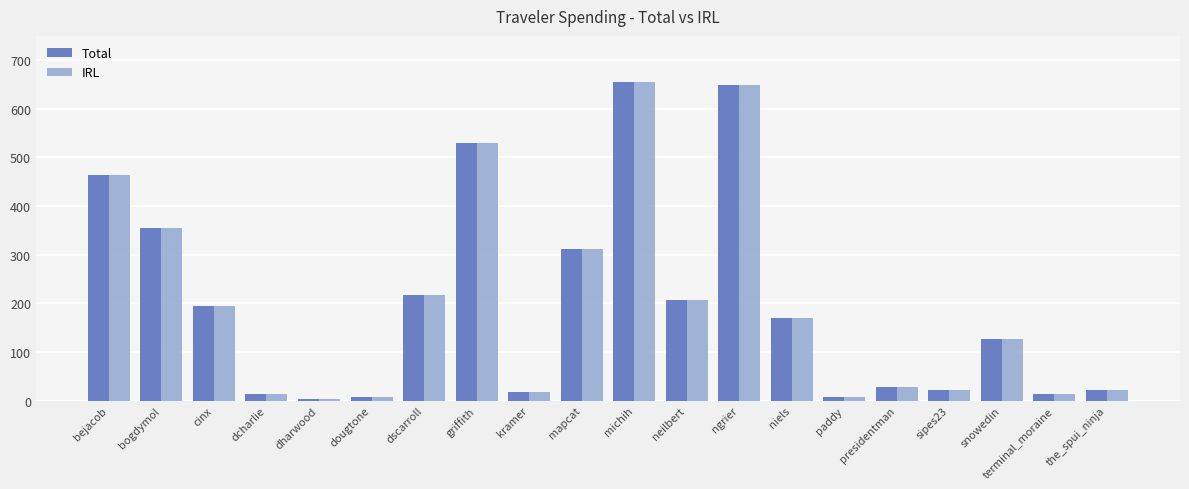

What is the value of the IRL bar at the 14th from the left?

170.6